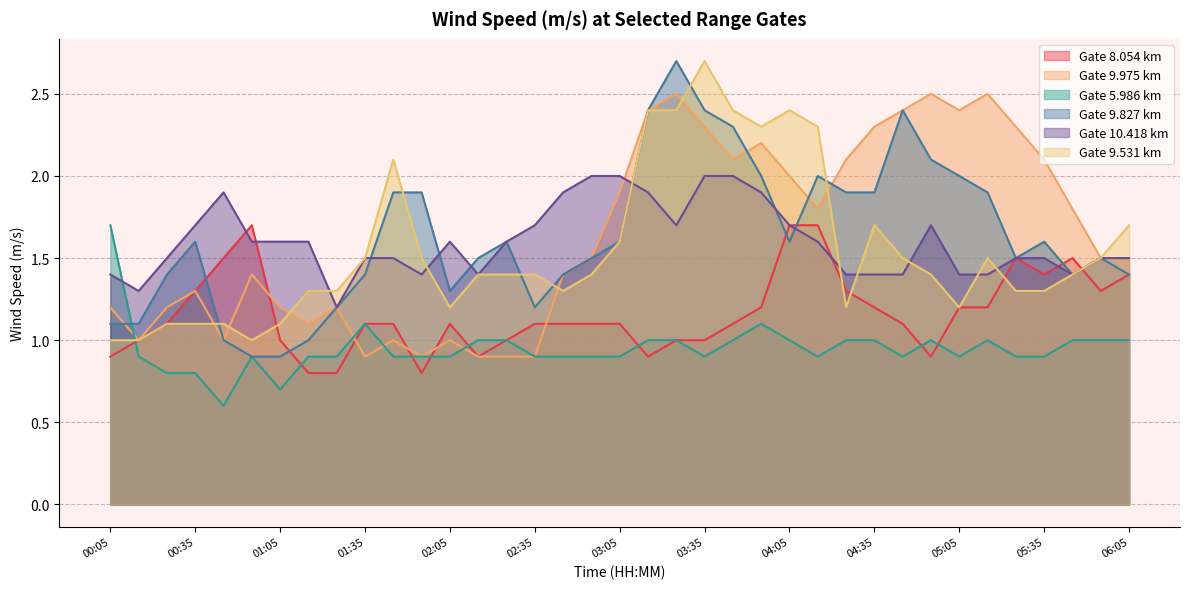

What is the label of the 17th point from the left?

02:45